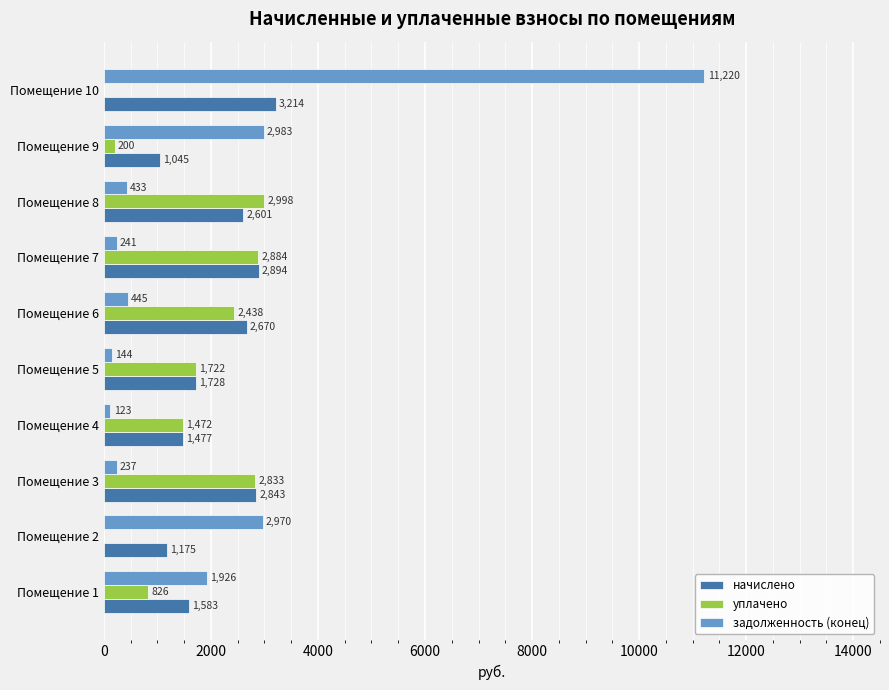

Between Помещение 4 and Помещение 5, which series saw the biggest shift?

начислено